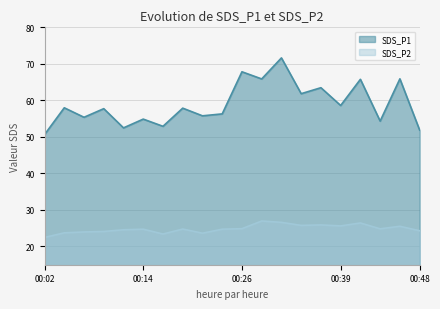

How many lines are shown in the chart?

2